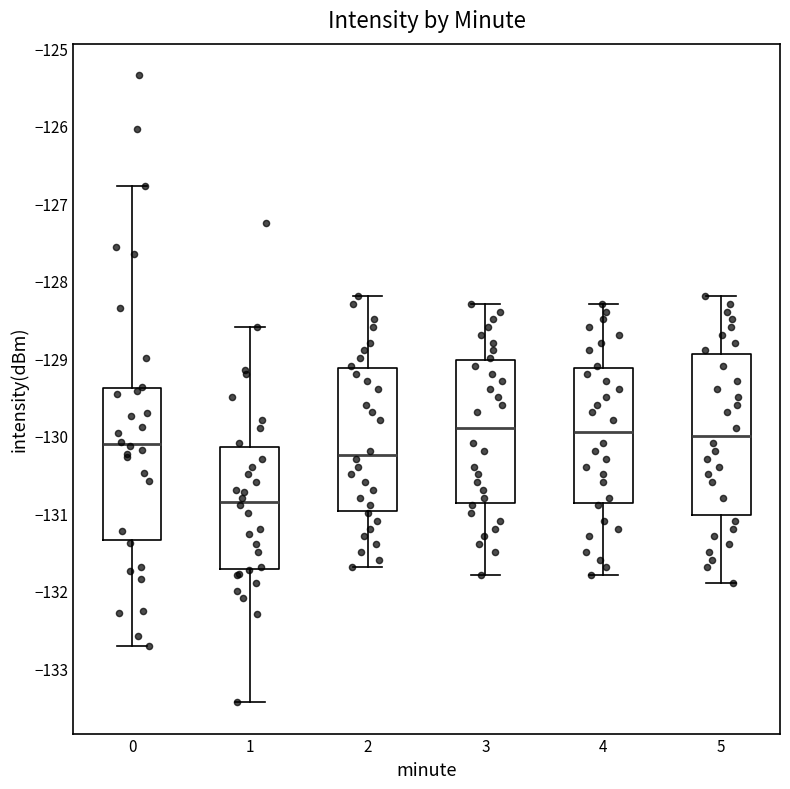

Reading left to right, read every box against the y-axis: the position of its median line, the range the box covers, and the ends of its whiskers. The values are not printed on the chart, so give them approximately, as read against the axis.

0: median -130.1, box -131.3 to -129.4, whiskers -132.7 to -126.8
1: median -130.9, box -131.7 to -130.1, whiskers -133.4 to -128.6
2: median -130.2, box -131.0 to -129.1, whiskers -131.7 to -128.2
3: median -129.9, box -130.9 to -129.0, whiskers -131.8 to -128.3
4: median -129.9, box -130.9 to -129.1, whiskers -131.8 to -128.3
5: median -130.0, box -131.0 to -128.9, whiskers -131.9 to -128.2